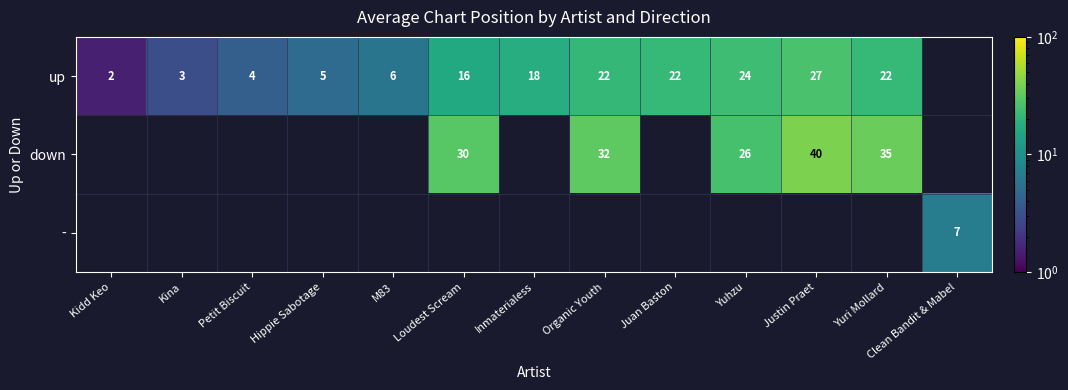

True or false: - has a value of 10.5 at Clean Bandit & Mabel.

False